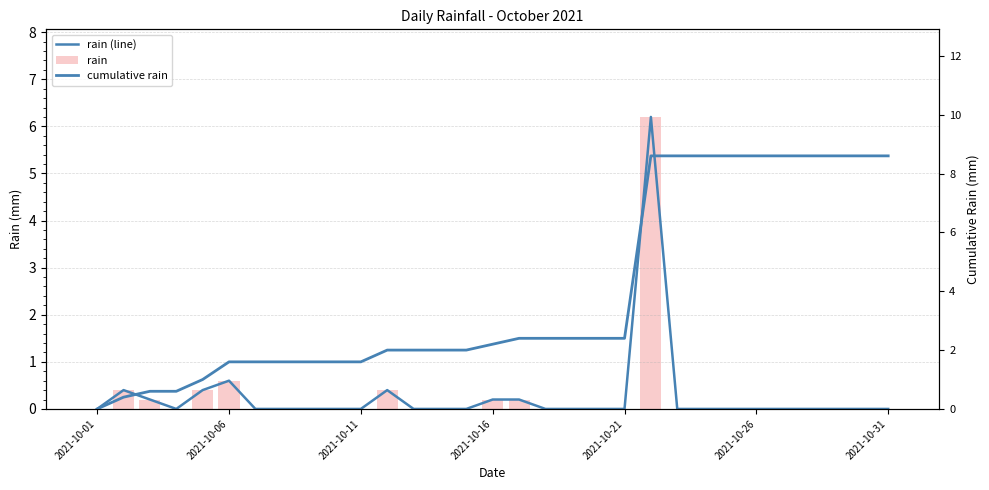

Reading left to right, extract all data points from this chart.

rain (line): 0.0	0.4	0.2	0.0	0.4	0.6	0.0	0.0	0.0	0.0	0.0	0.4	0.0	0.0	0.0	0.2	0.2	0.0	0.0	0.0	0.0	6.2	0.0	0.0	0.0	0.0	0.0	0.0	0.0	0.0	0.0
rain: 0.0	0.4	0.2	0.0	0.4	0.6	0.0	0.0	0.0	0.0	0.0	0.4	0.0	0.0	0.0	0.2	0.2	0.0	0.0	0.0	0.0	6.2	0.0	0.0	0.0	0.0	0.0	0.0	0.0	0.0	0.0
cumulative rain: 0.0	0.4	0.6	0.6	1.0	1.6	1.6	1.6	1.6	1.6	1.6	2.0	2.0	2.0	2.0	2.2	2.4	2.4	2.4	2.4	2.4	8.6	8.6	8.6	8.6	8.6	8.6	8.6	8.6	8.6	8.6